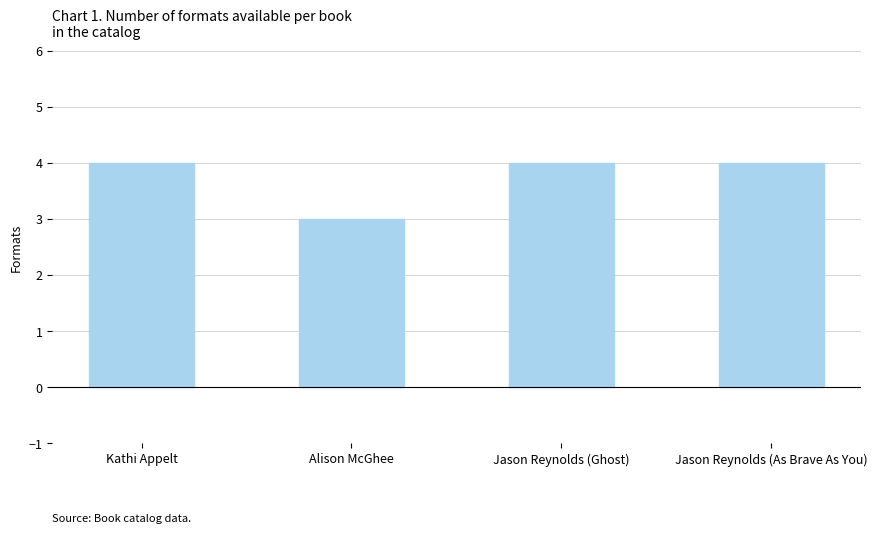

What is the label of the 3rd bar from the left?

Jason Reynolds (Ghost)